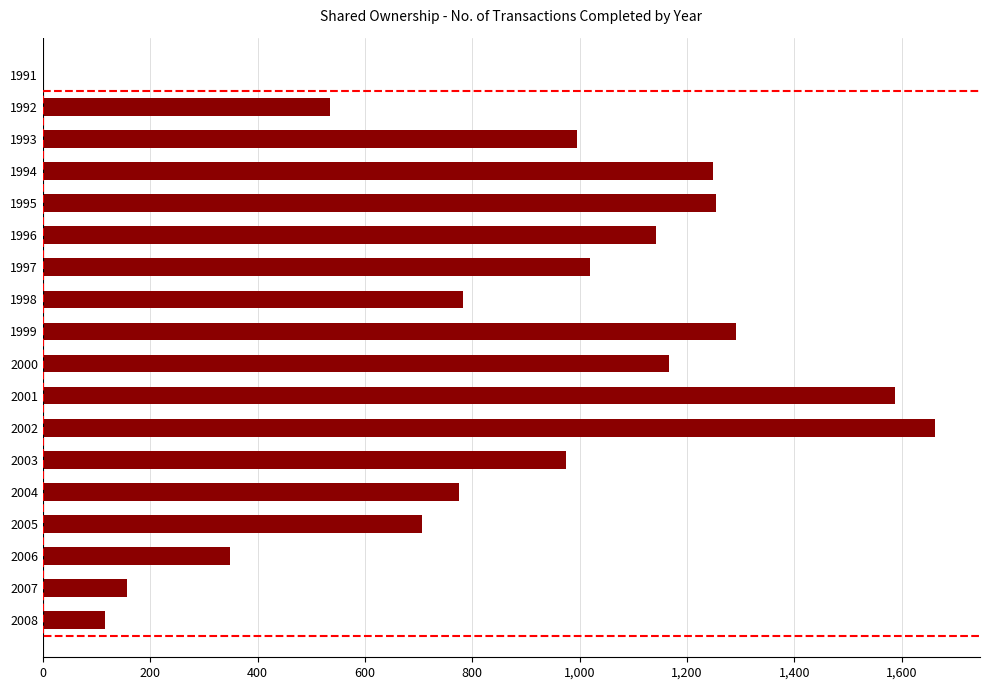

Count the number of categories in the chart.

18